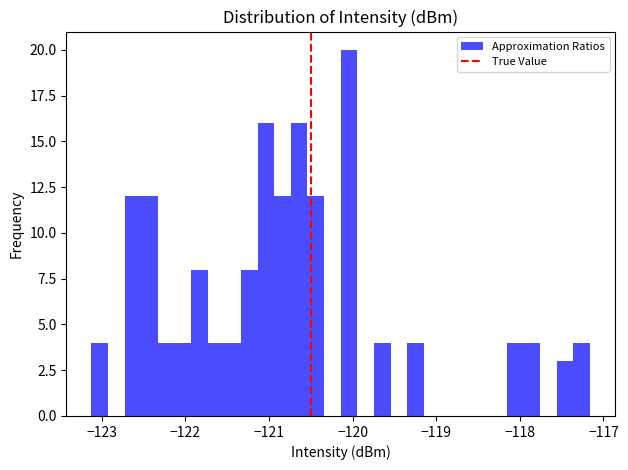

Around what value on the x-axis is the tallest bar? Give the approximate position of its centre, as read against the axis.

-120.0